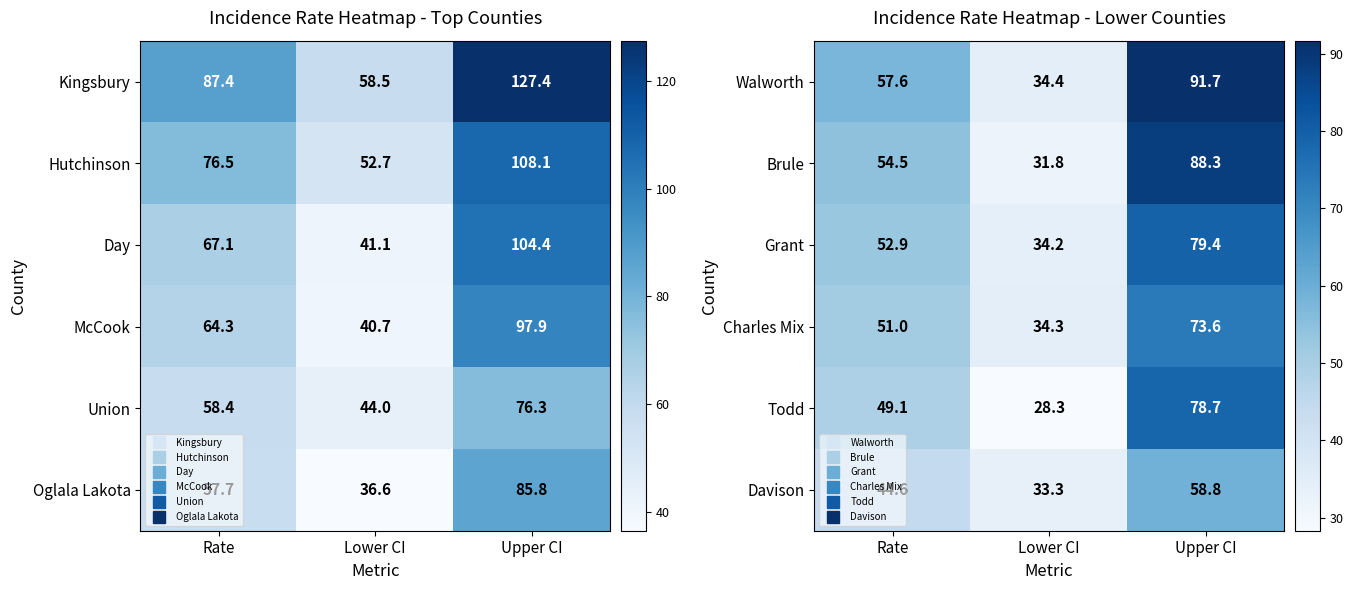

What is the total value across all series at Upper CI?

470.5